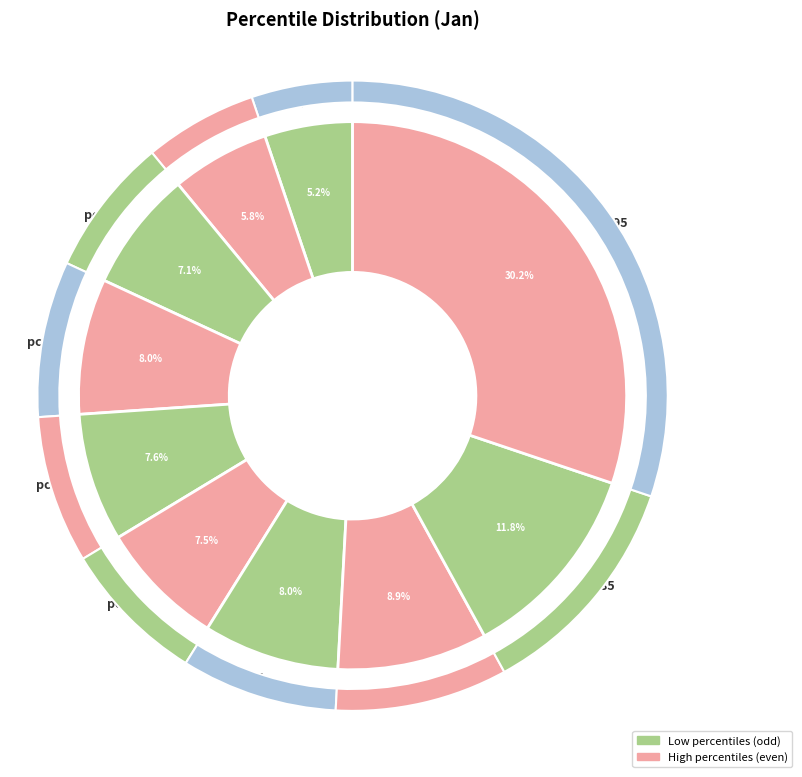

Is there any slice that represents more than half of the pie?

No